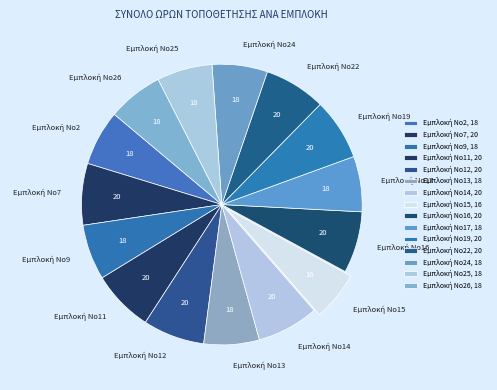

Is there a majority slice in this chart?

No